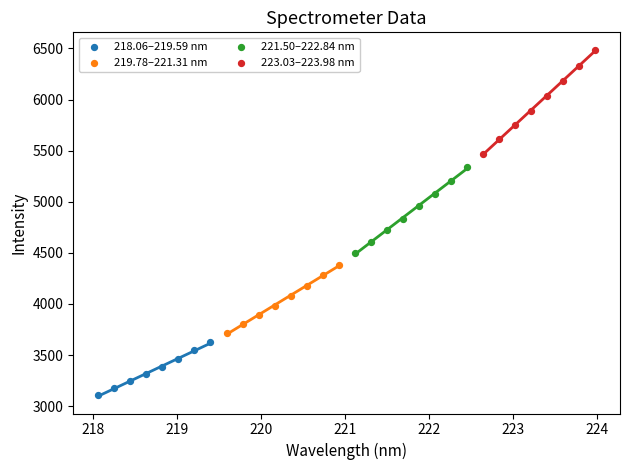

Which series has the largest Y range (max minus min)?

223.03–223.98 nm